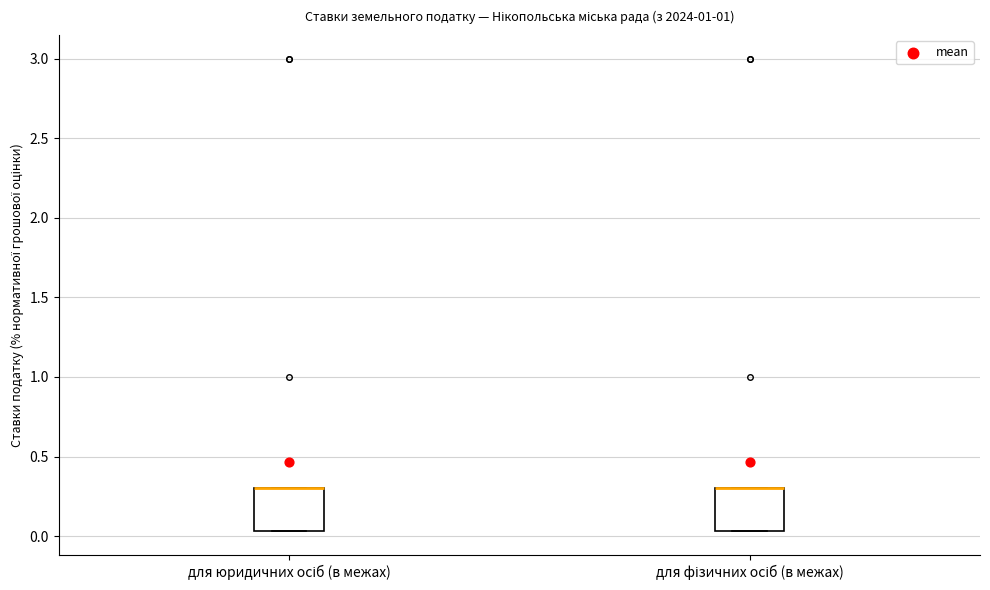

Reading left to right, read every box against the y-axis: the position of its median line, the range the box covers, and the ends of its whiskers. The values are not printed on the chart, so give them approximately, as read against the axis.

для юридичних осіб (в межах): median 0.30 (drawn on the box's upper edge), box 0.05 to 0.30, whiskers 0.05 to 0.30
для фізичних осіб (в межах): median 0.30 (drawn on the box's upper edge), box 0.05 to 0.30, whiskers 0.05 to 0.30